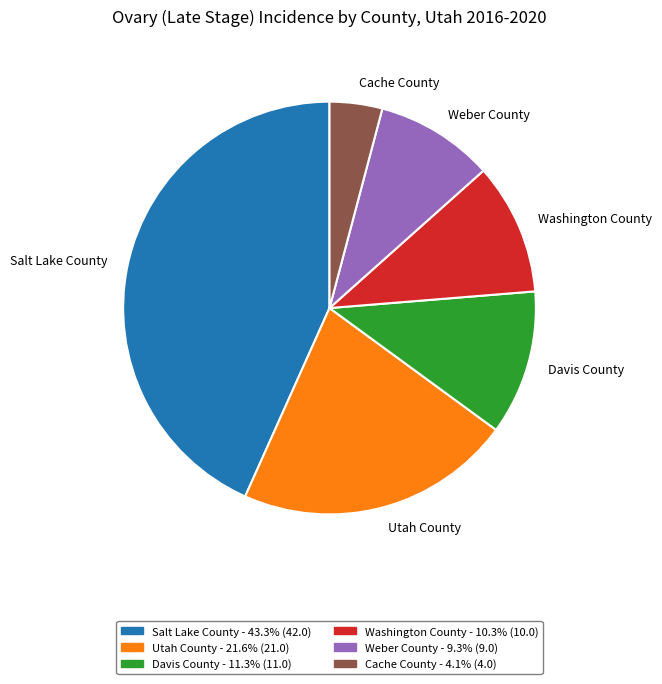

How many segments does this pie chart have?

6